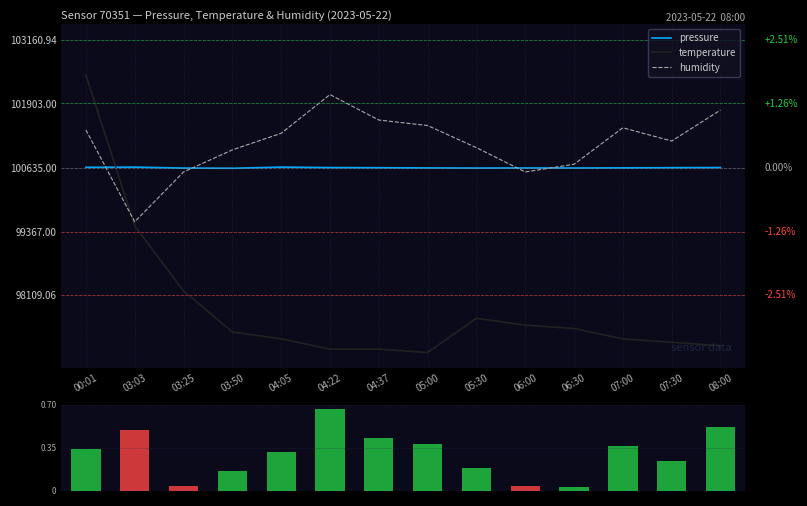

What is the difference between the maximum and minimum values in the temperature series?

5.5